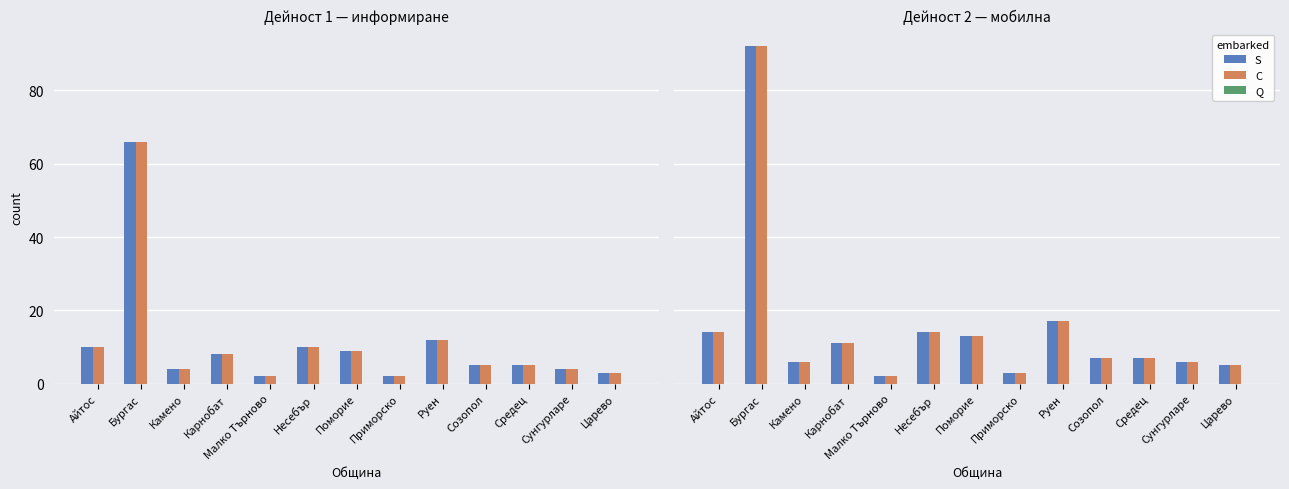

What is the greatest value displayed?

92